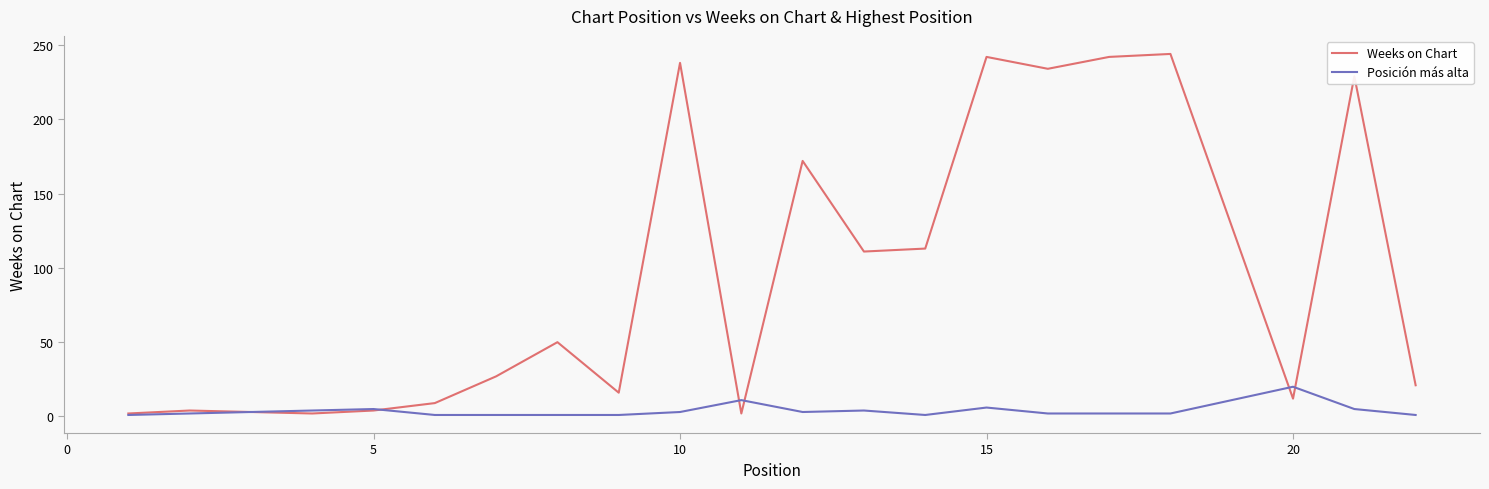

What is the greatest value displayed?

244